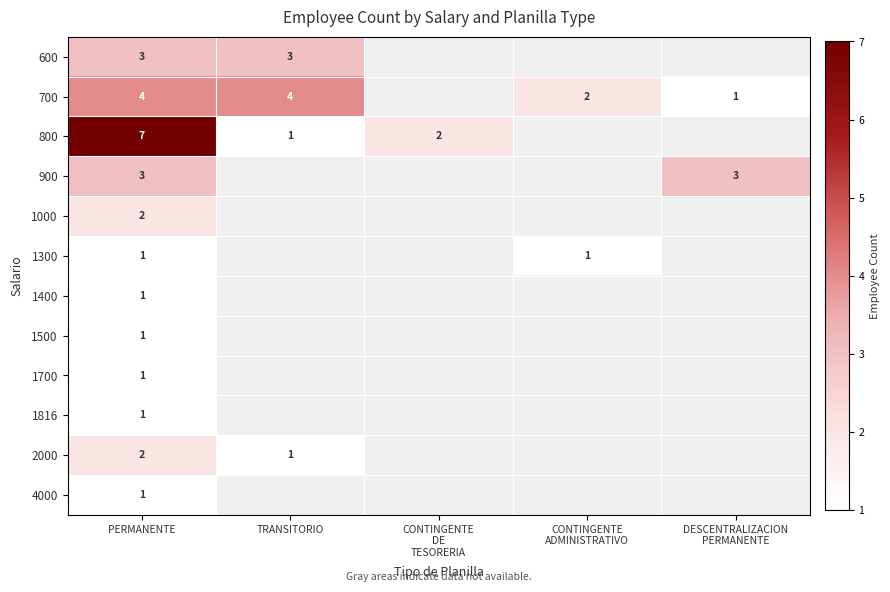

What is the spread (max minus min) of values at PERMANENTE?

6